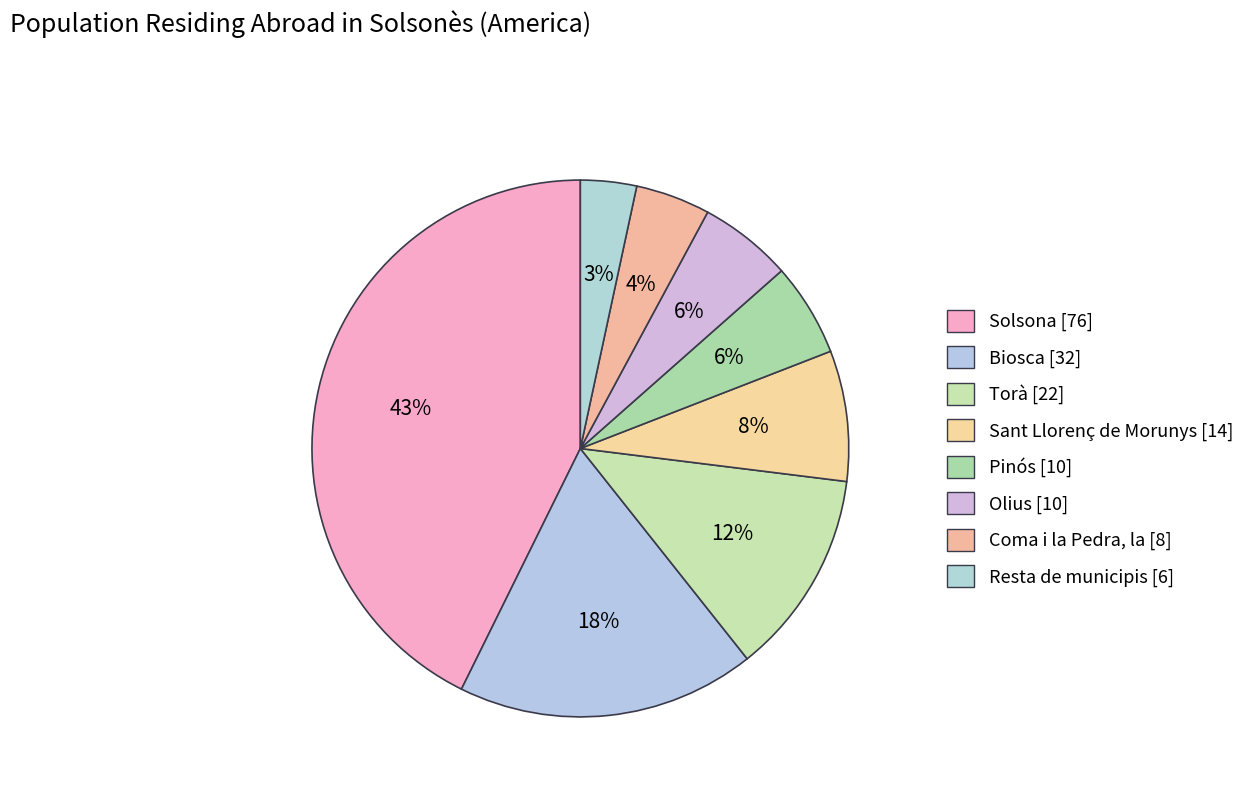

How many slices are in this pie chart?

8